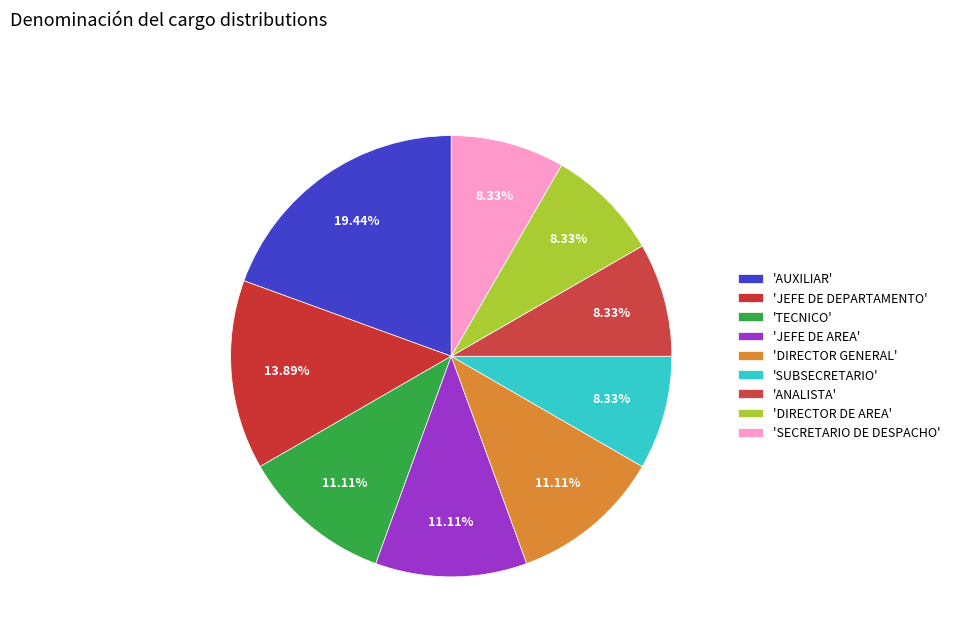

Count the number of slices in the pie.

9